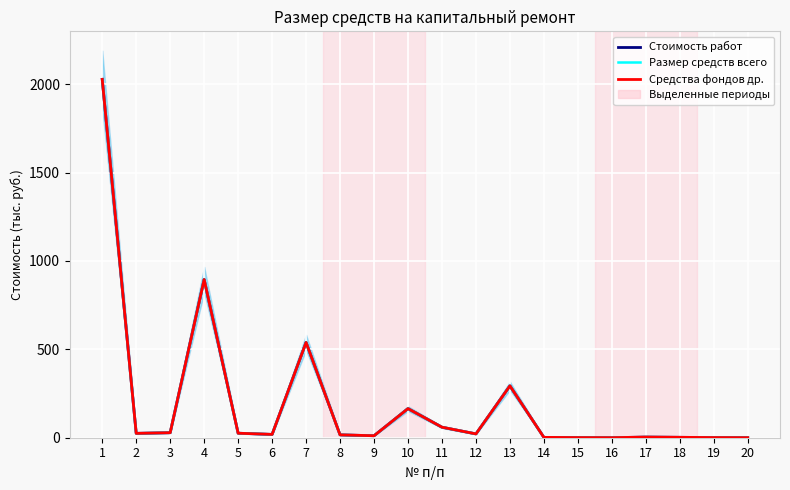

What are all the series names shown in the legend?

Стоимость работ, Размер средств всего, Средства фондов др.